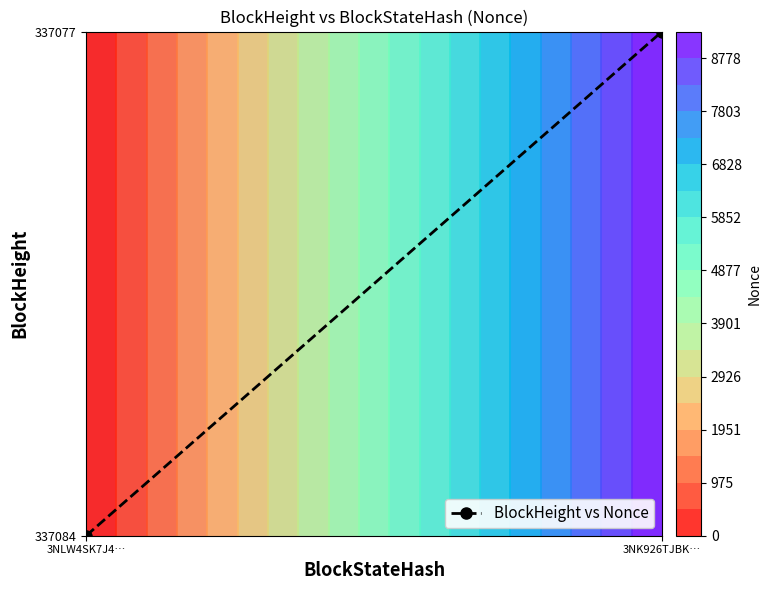

The value at 3NLW4SK7J4… is 0. True or false?

False